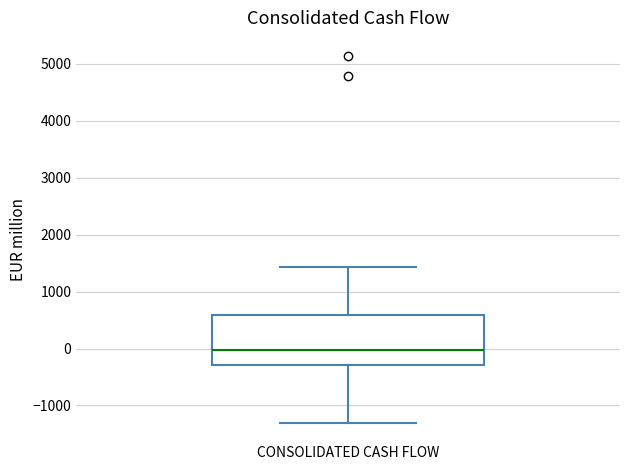

Transcribe this box plot: give where the median line is, the range the box spans, and where the two whiskers end, as read against the y-axis. The values are not printed on the chart, so give them approximately, as read against the axis.

median 0, box -300 to 600, whiskers -1300 to 1400